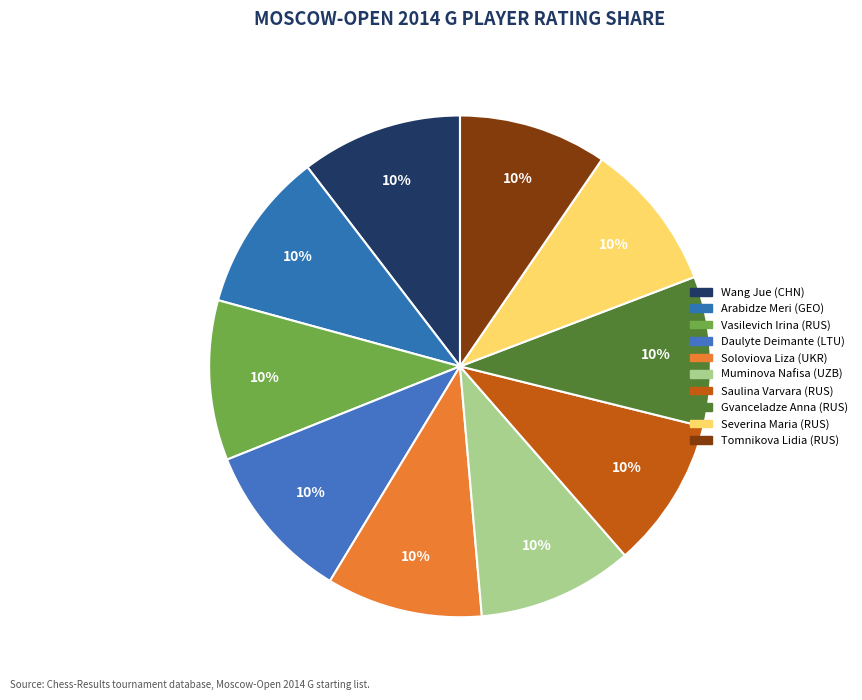

Rank the categories by value from highest to lowest.

Wang Jue (CHN), Arabidze Meri (GEO), Vasilevich Irina (RUS), Daulyte Deimante (LTU), Soloviova Liza (UKR), Muminova Nafisa (UZB), Saulina Varvara (RUS), Gvanceladze Anna (RUS), Severina Maria (RUS), Tomnikova Lidia (RUS)